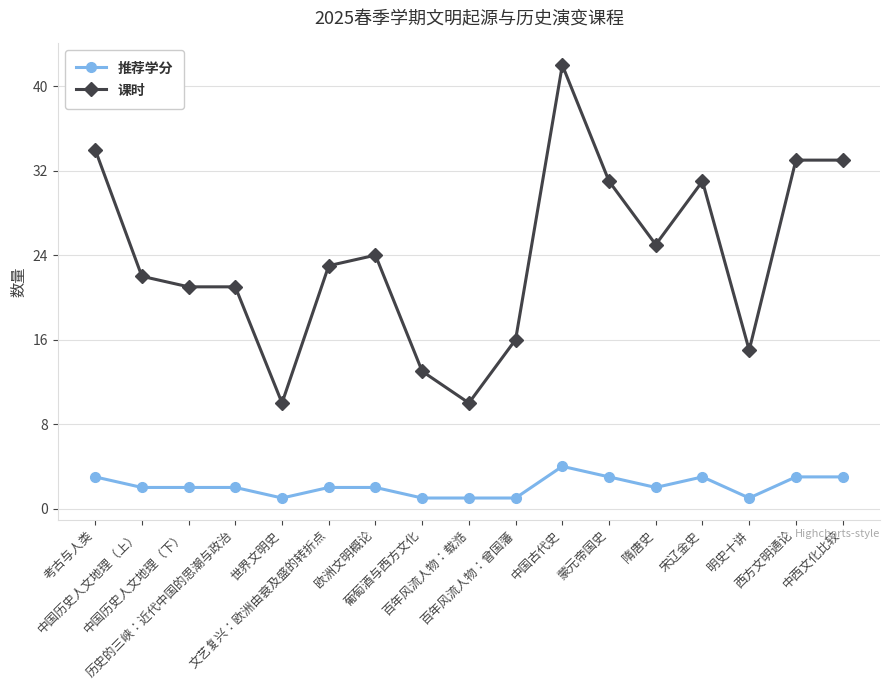

Which series has the largest total across all categories?

课时